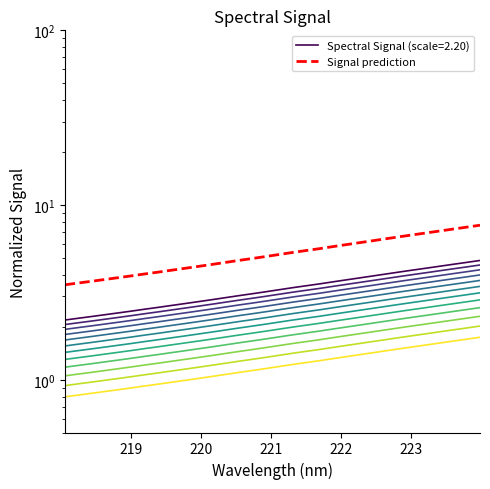

What is the difference between the maximum and second lowest values?

4.1